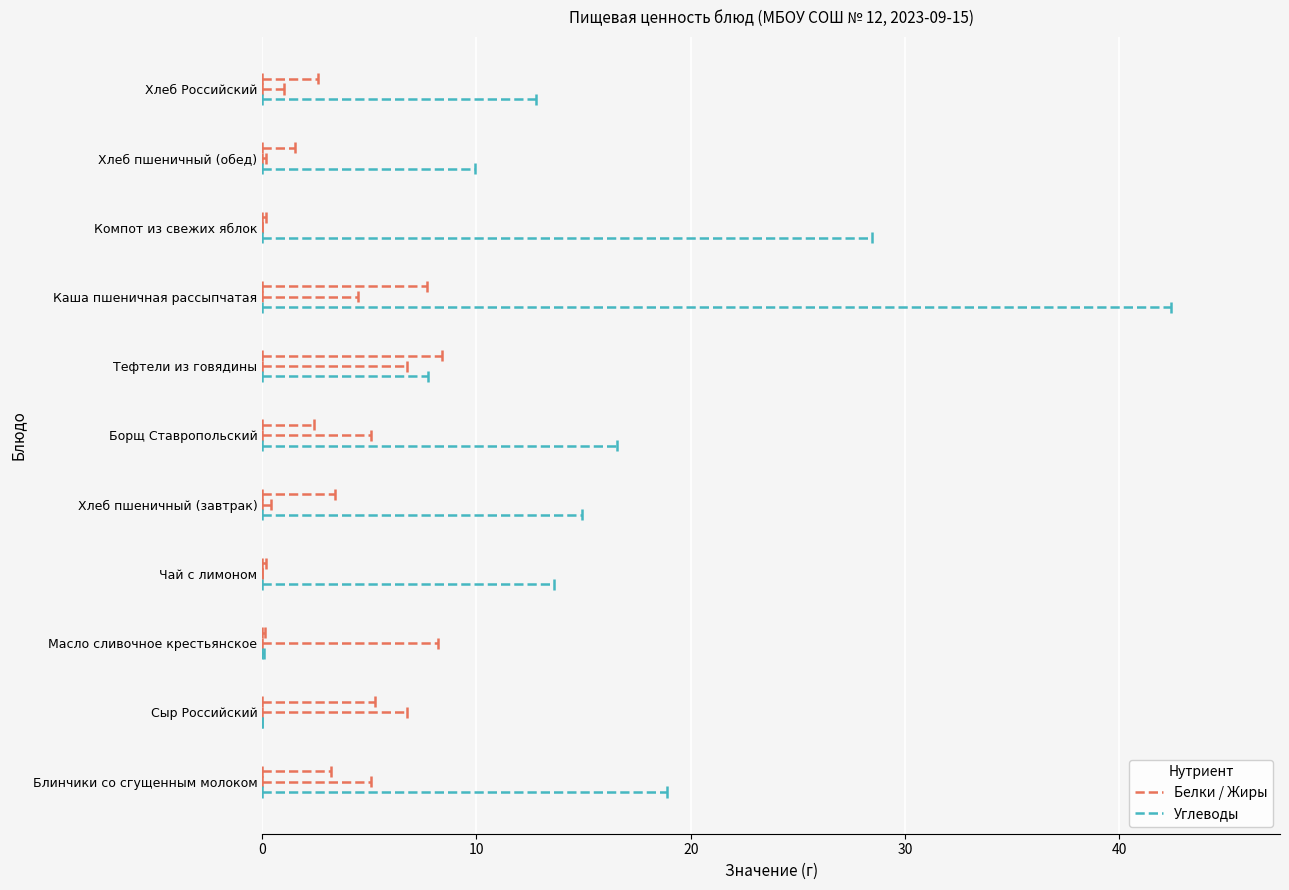

Is the value of Углеводы at Хлеб пшеничный (завтрак) greater than the value of Жиры at Тефтели из говядины?

Yes